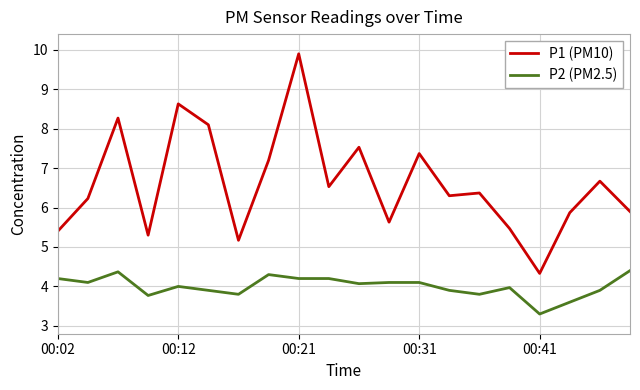

What is the highest value of the P2 (PM2.5) series?

4.4